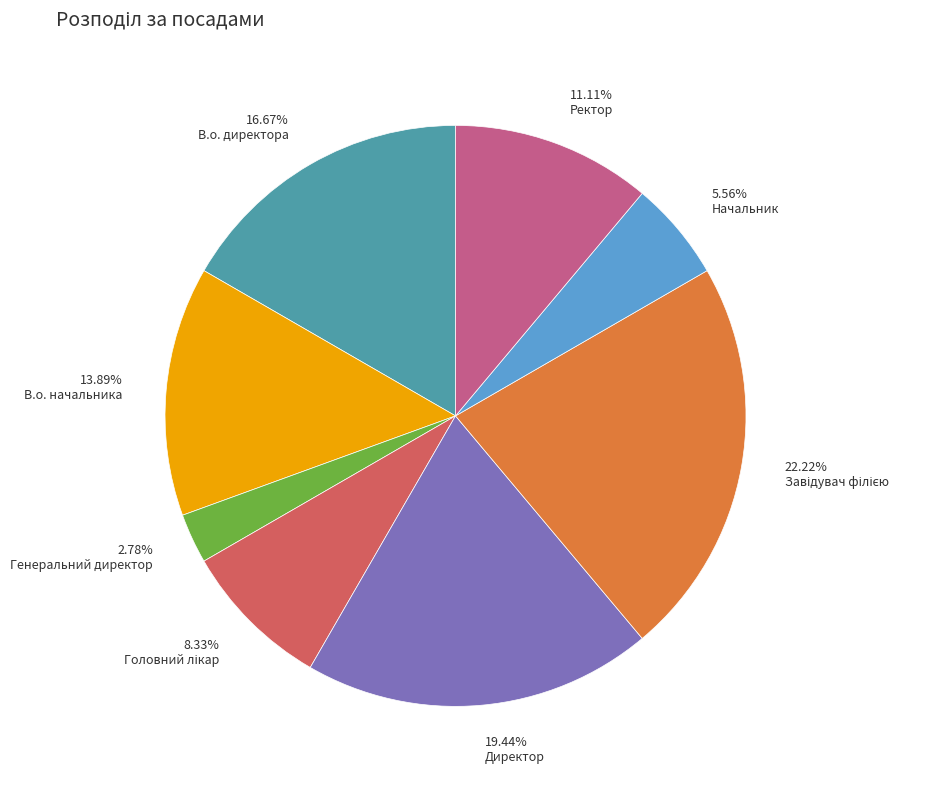

Is there any slice that represents more than half of the pie?

No